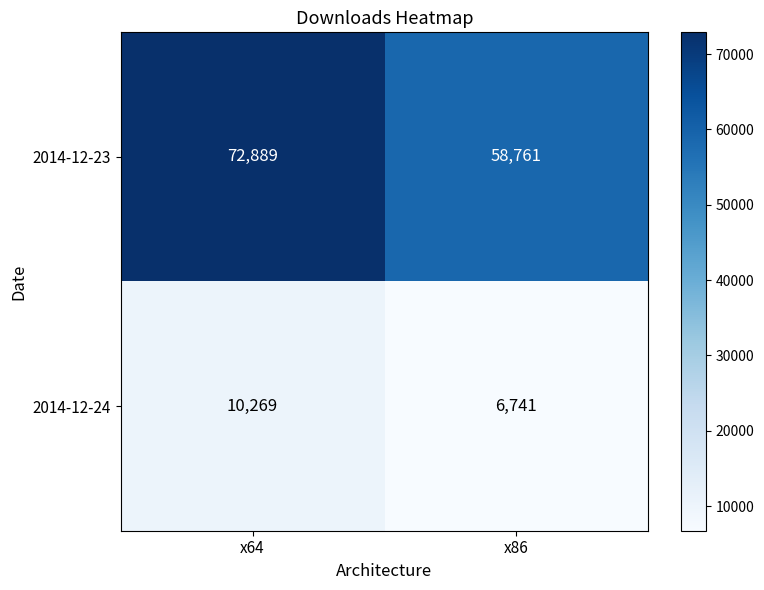

At which category is the sum across all series the highest?

x64